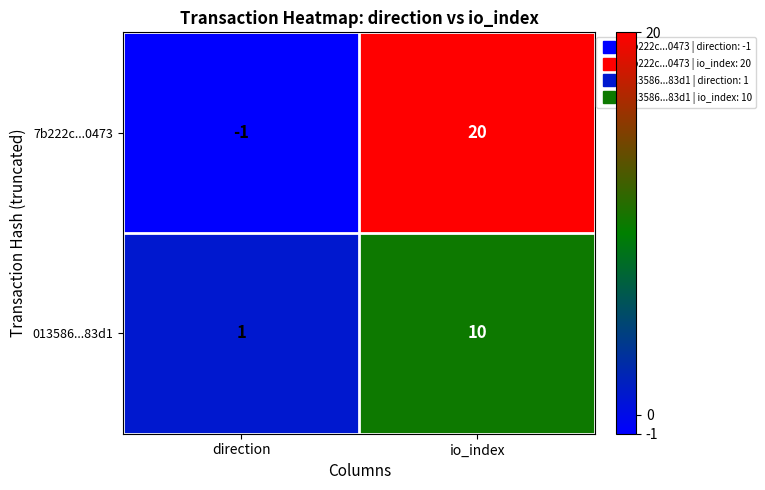

Which series changed the most between direction and io_index?

7b222c...0473